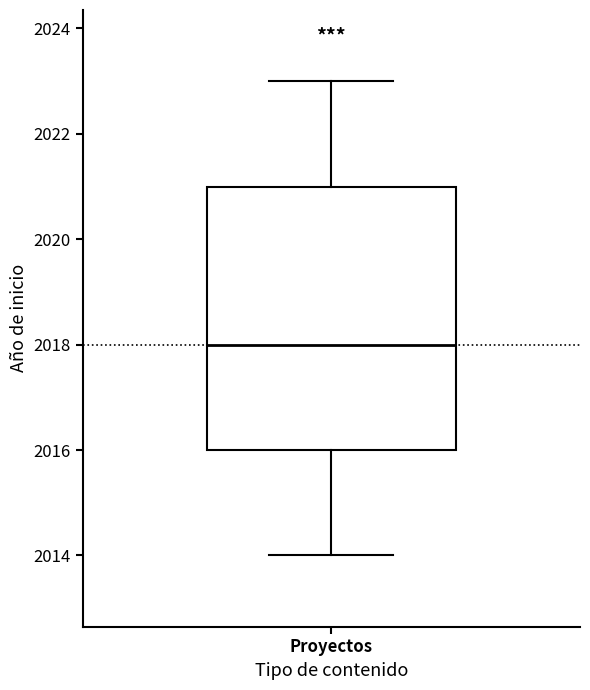

Where does the lower whisker of the box for Proyectos end on the y-axis? The values are not printed on the chart, so give them approximately, as read against the axis.

2014